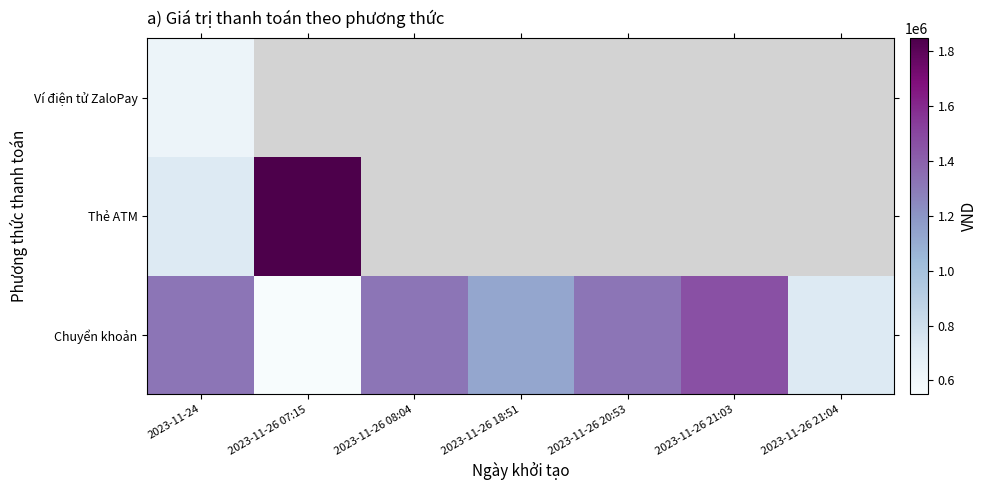

What is the total value across all series at 2023-11-26 07:15?

2398400